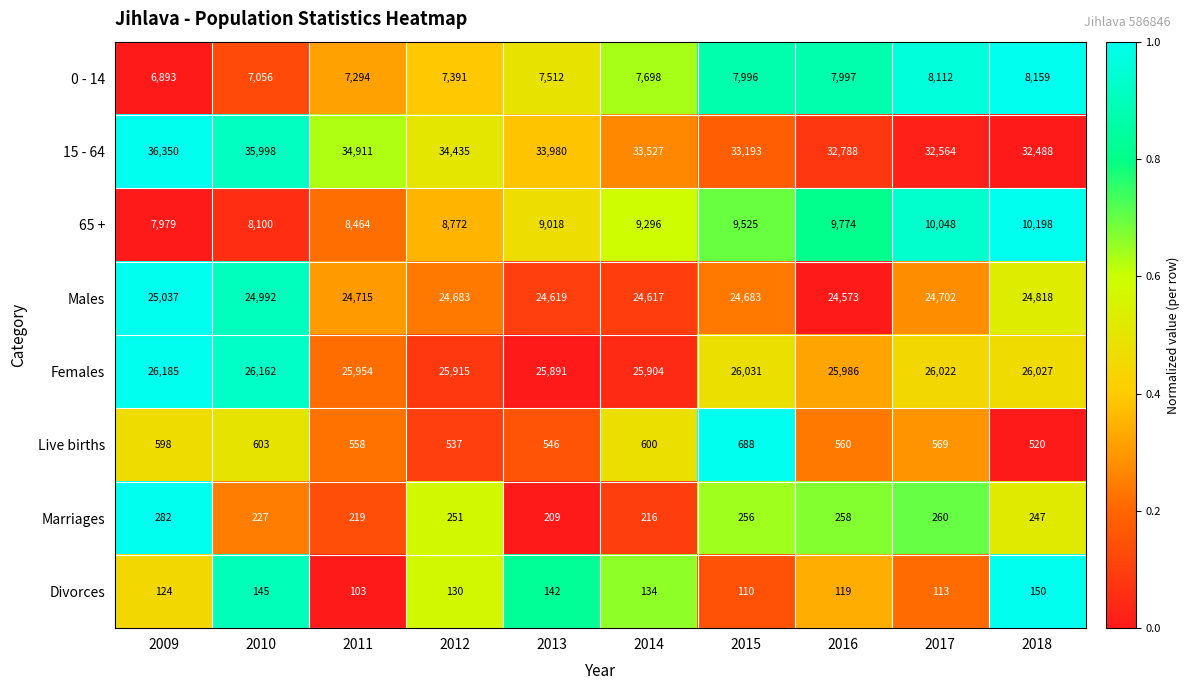

What is the greatest value displayed?

36350